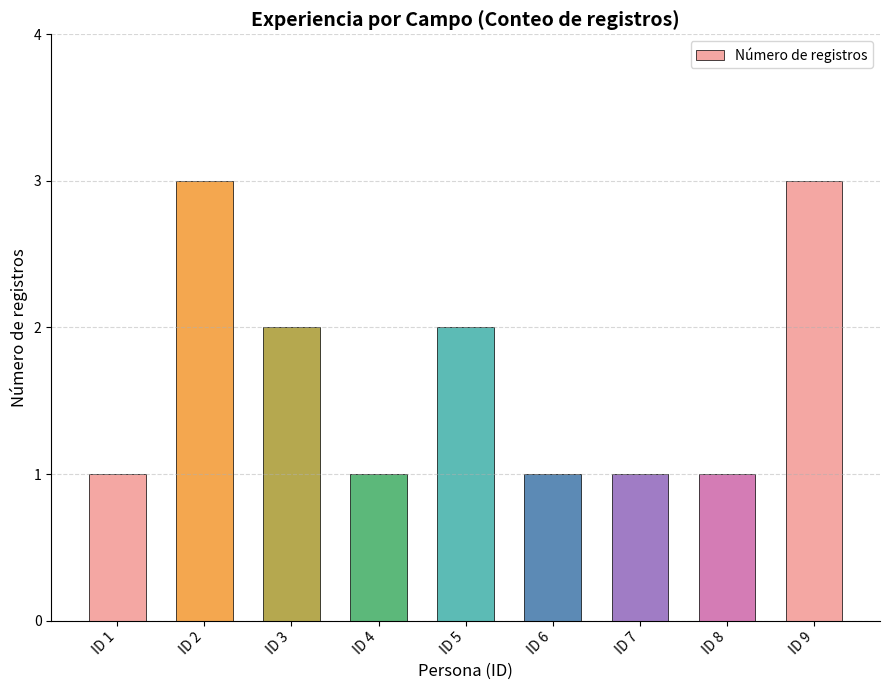

The chart shows a value of 4 at ID 9. True or false?

False